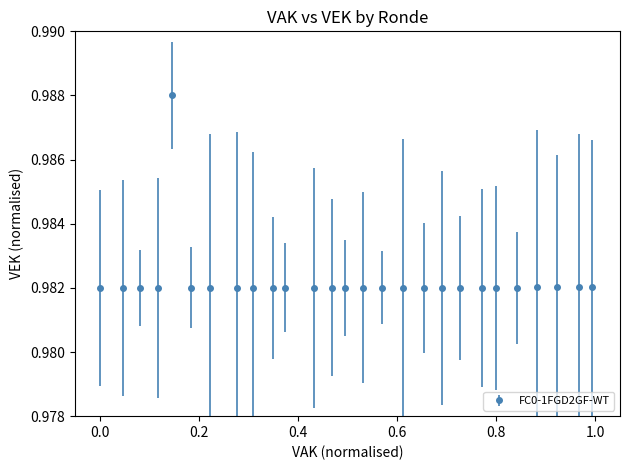

True or false: there are more than 0 points higher than both neighbors.

True